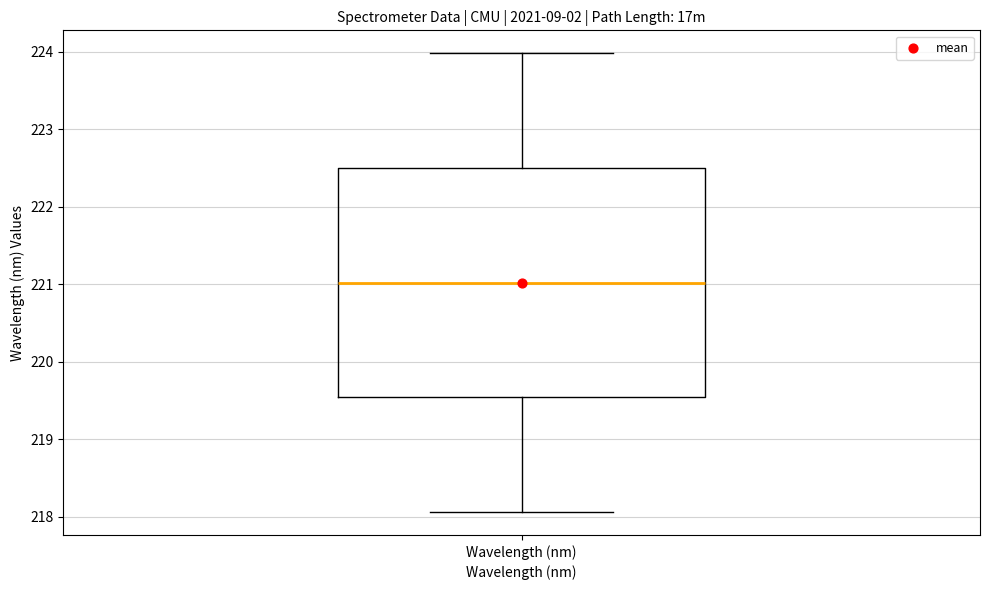

Read this box plot against the y-axis: the position of the median line, the range covered by the box, and the ends of both whiskers. The values are not printed on the chart, so give them approximately, as read against the axis.

median 221.0, box 219.5 to 222.5, whiskers 218.1 to 224.0